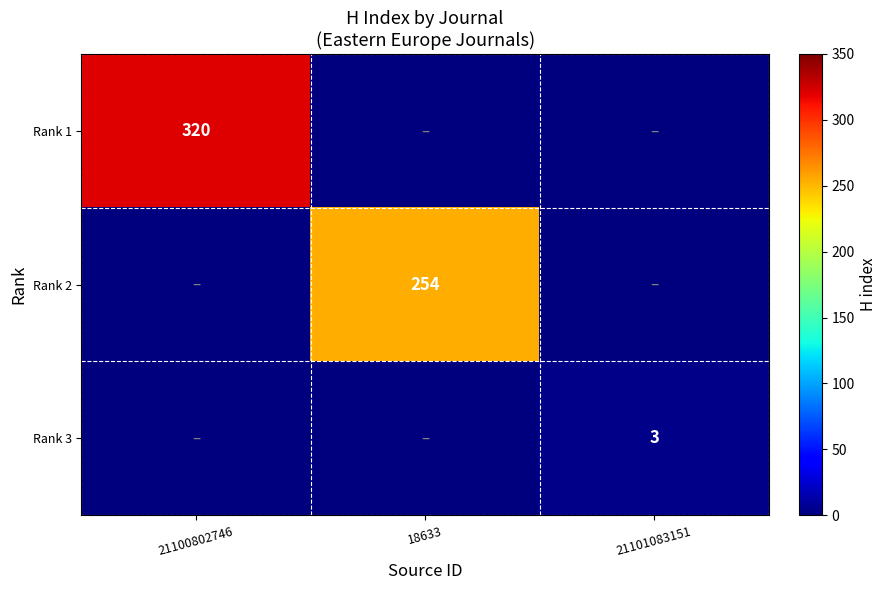

The Rank 1 series shows 320 at 21100802746. True or false?

True